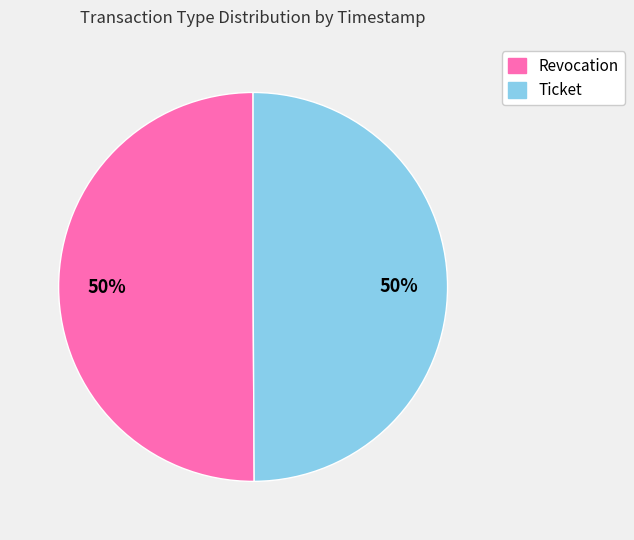

To the nearest percent, what percentage of the pie is Revocation?

50%